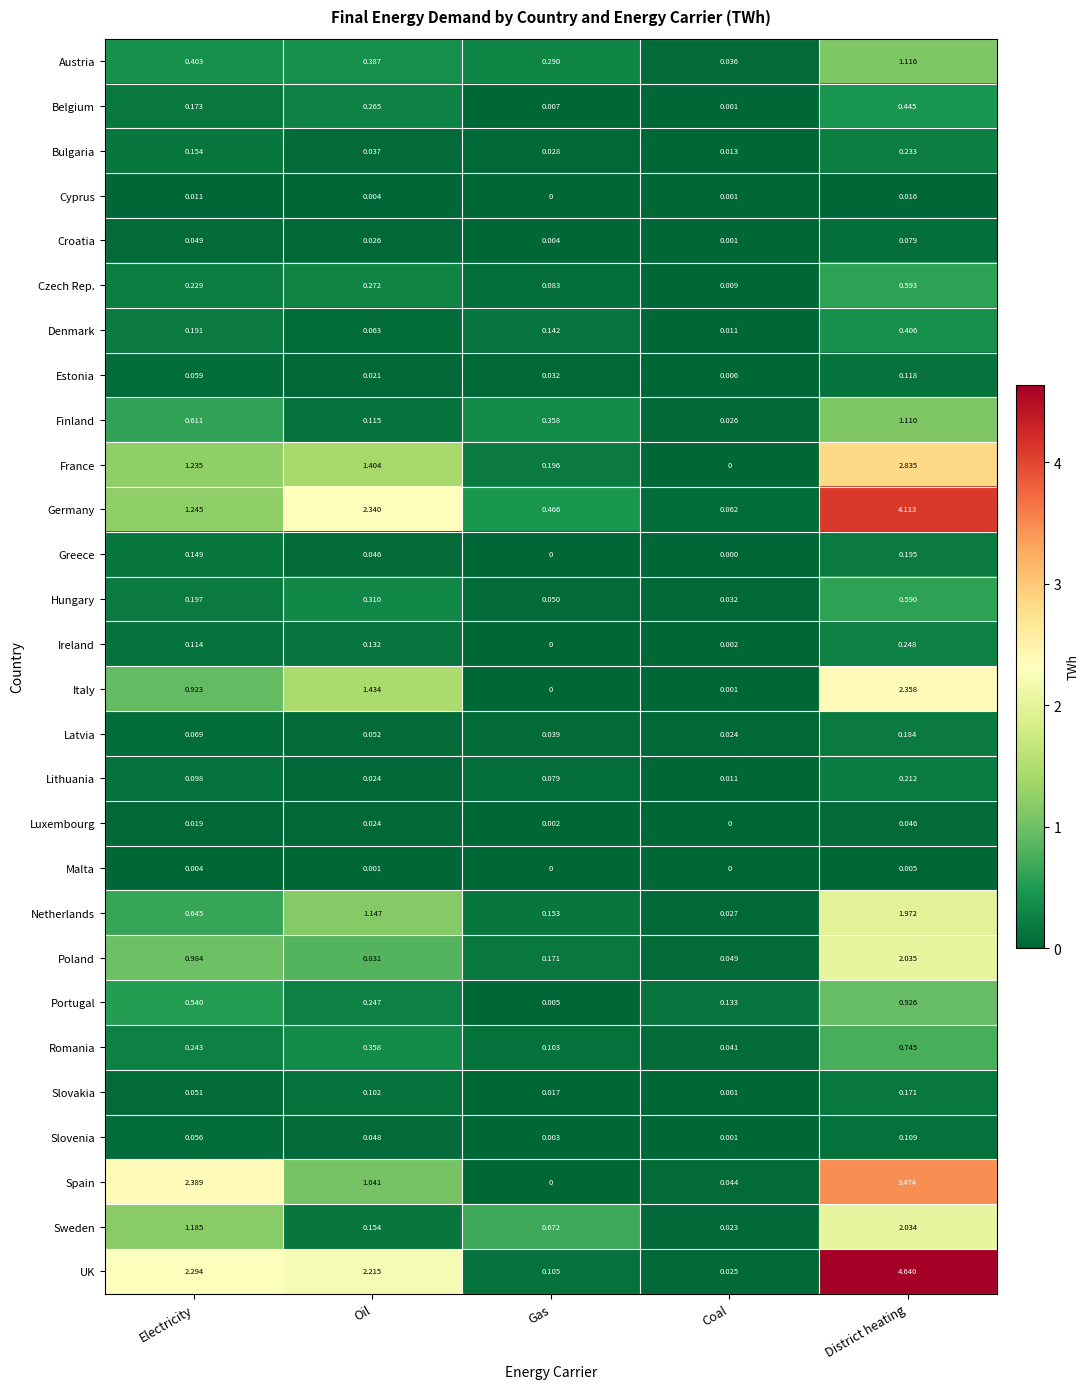

Is the value of Sweden at District heating greater than the value of Lithuania at District heating?

Yes